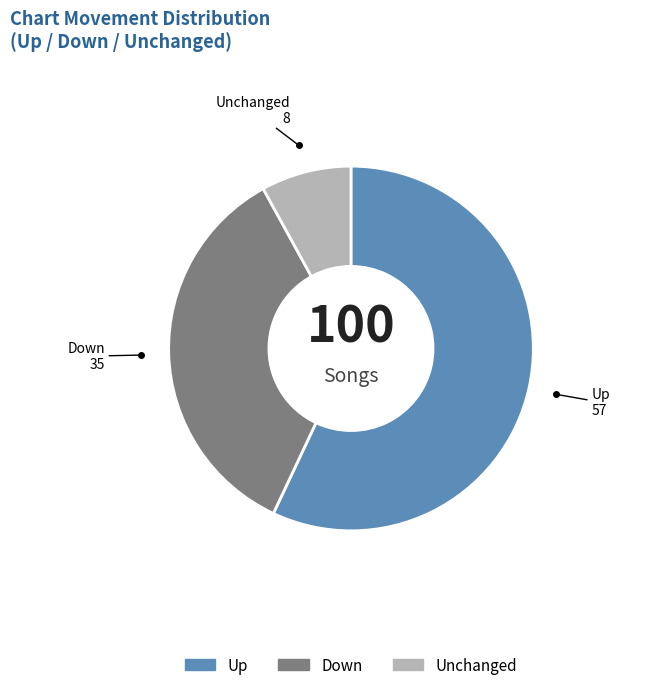

Does any single category account for the majority?

Yes